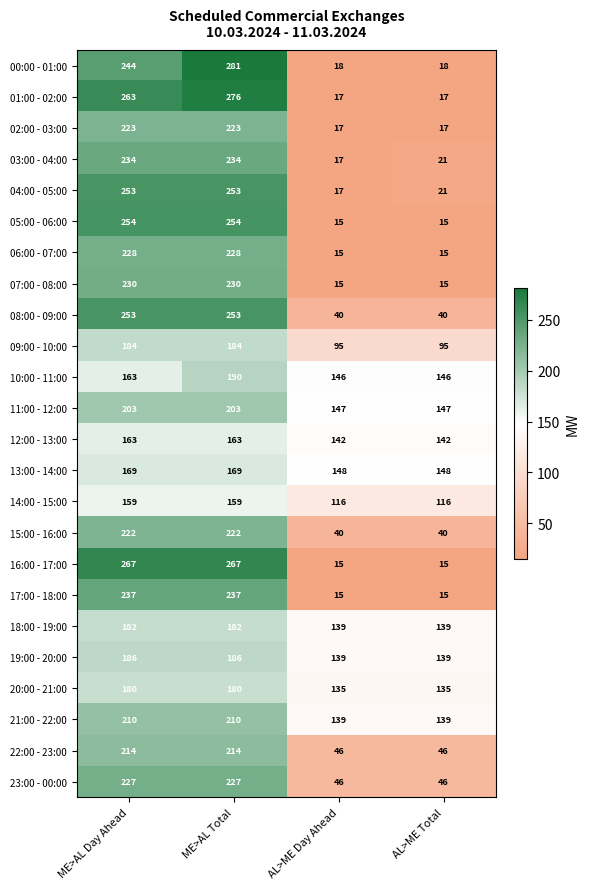

The 22:00 - 23:00 series shows 313 at ME>AL Total. True or false?

False